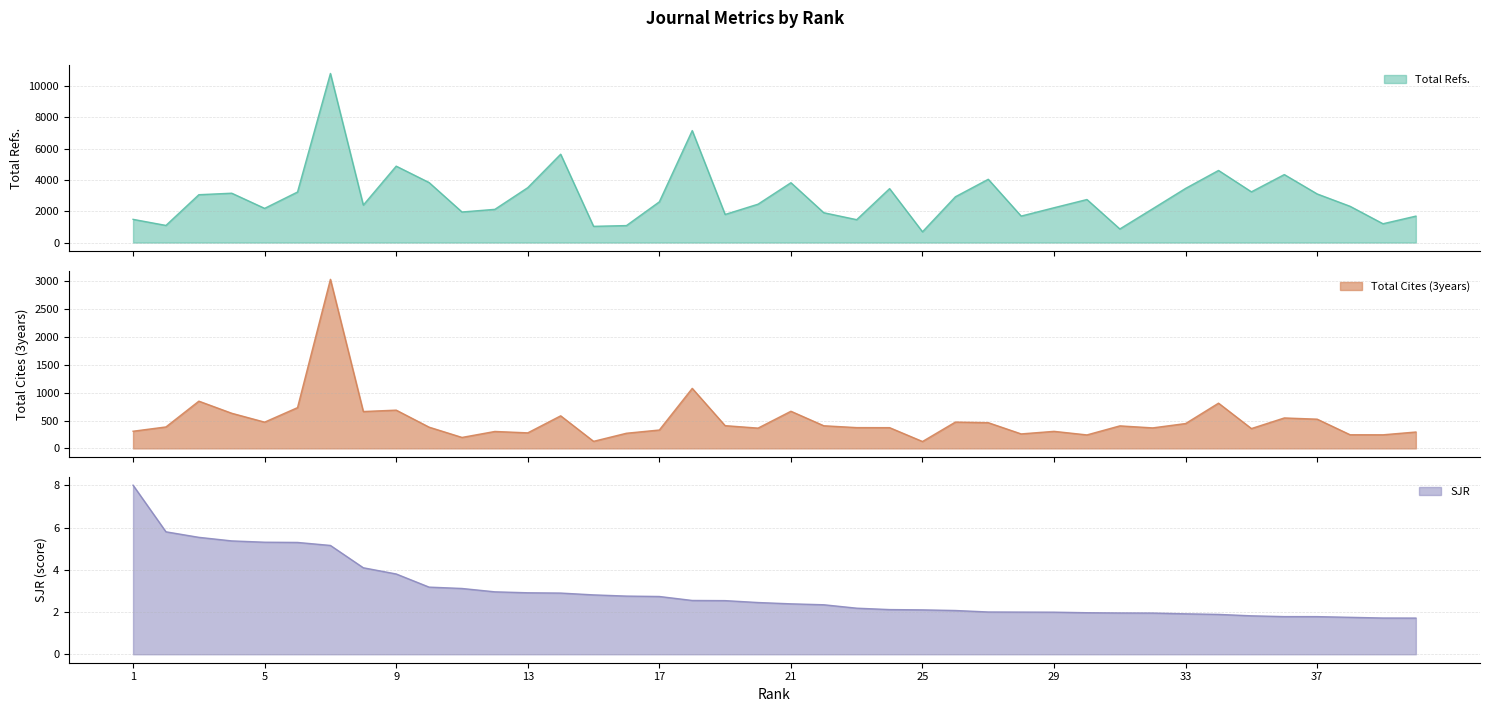

Rank the series at 11 from lowest to highest value.

SJR, Total Cites (3years), Total Refs.